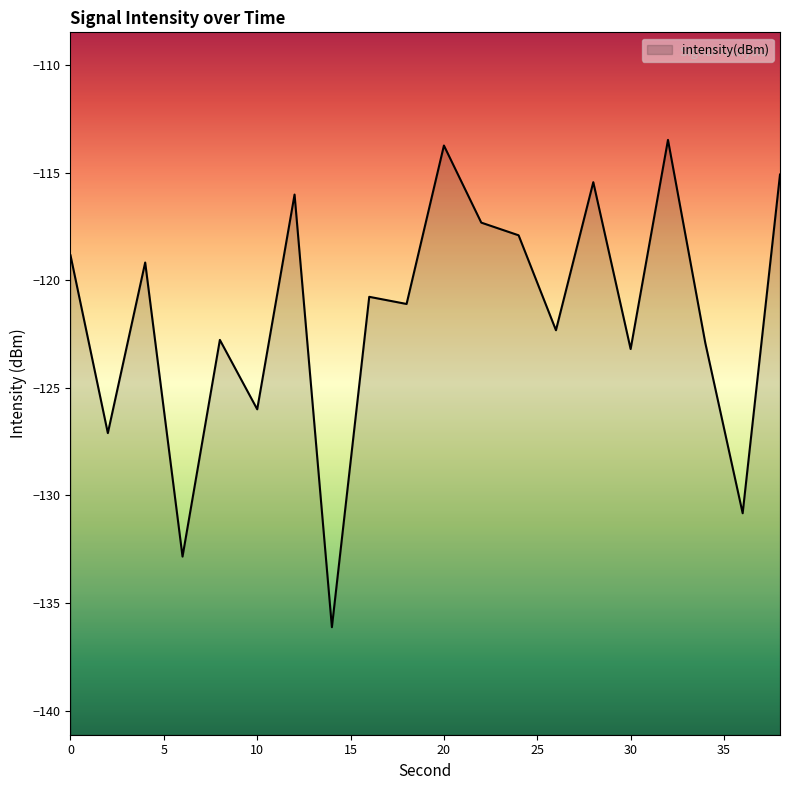

The value at 10 is -201.1. True or false?

False